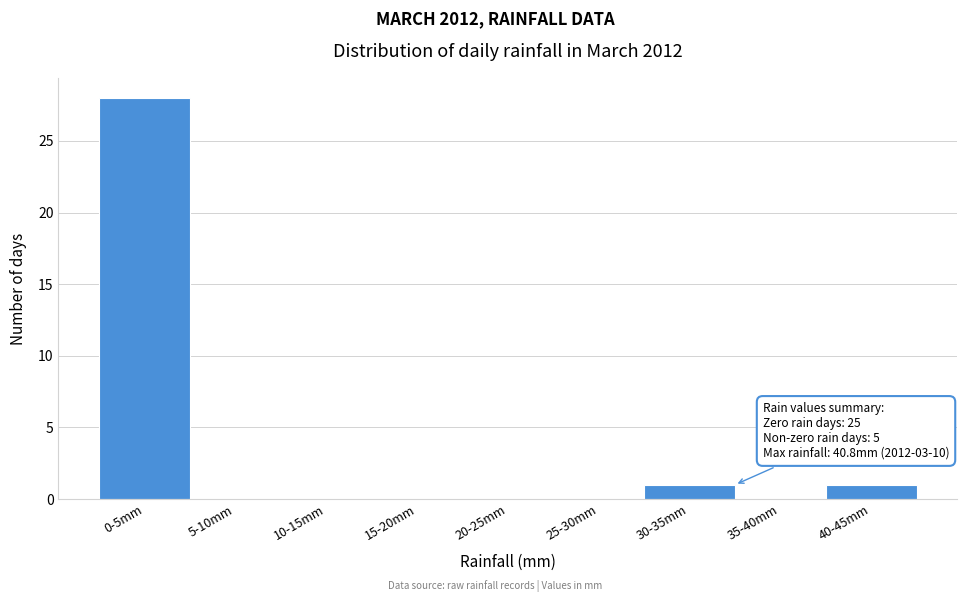

Which has a higher value, 0-5mm or 30-35mm?

0-5mm